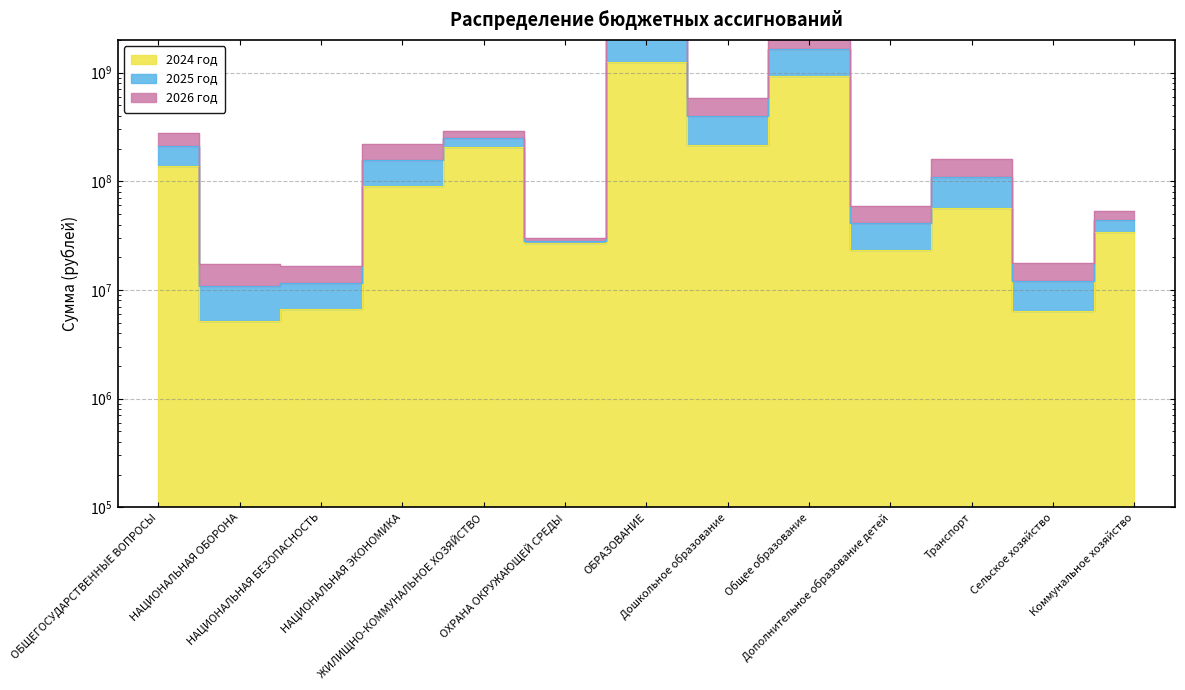

True or false: 2024 год and 2026 год cross at least once.

False